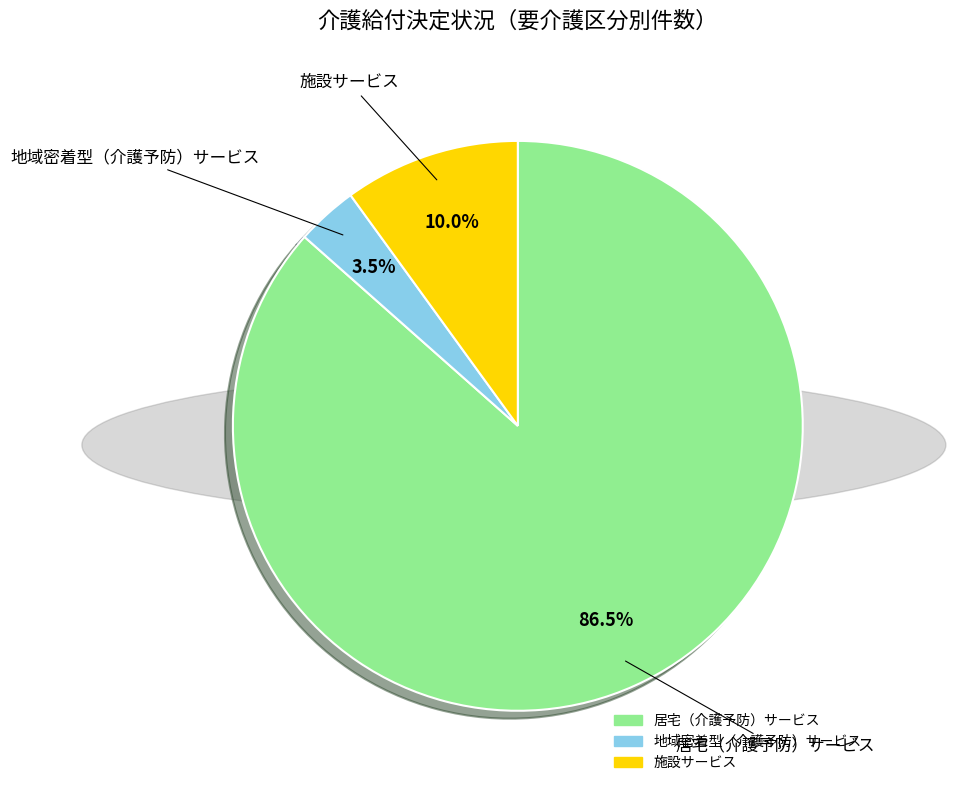

Which category has the biggest portion of the pie?

居宅（介護予防）サービス